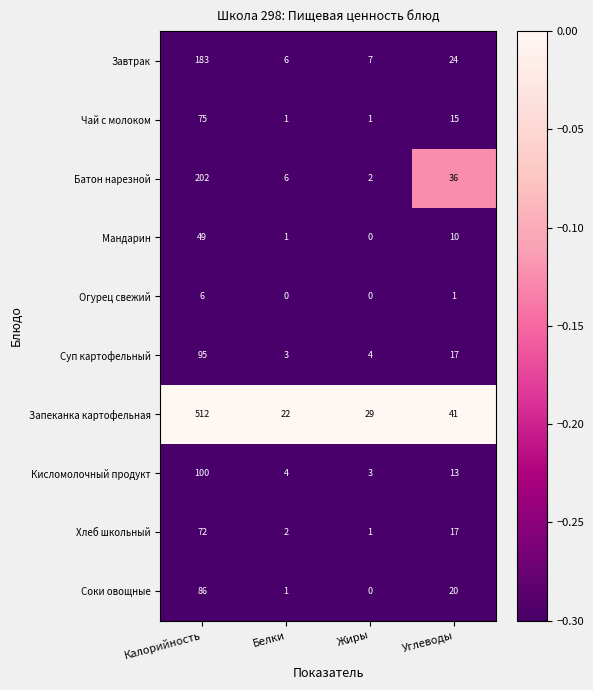

Is it true that Суп картофельный equals 4 at Белки?

False